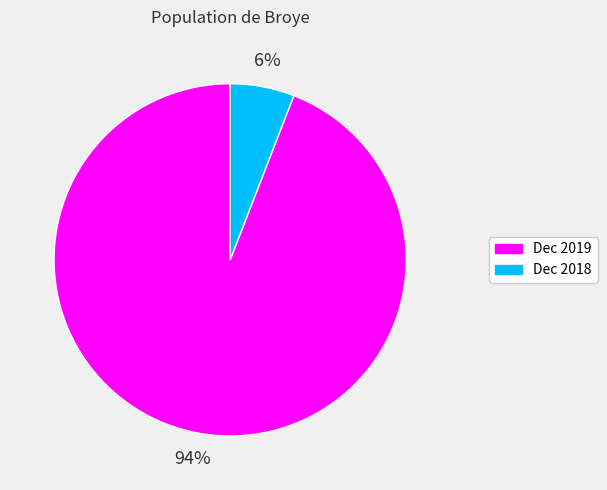

What is the smallest slice in the pie chart?

Dec 2018